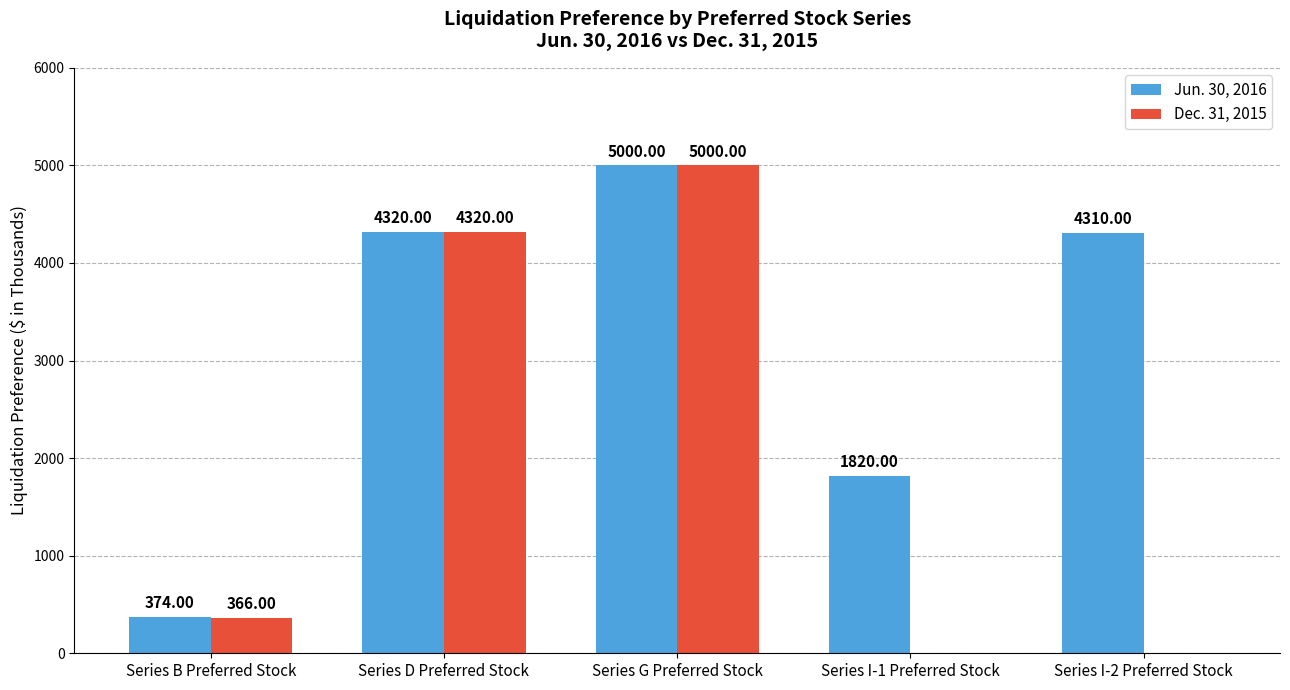

What is the average value of the Dec. 31, 2015 series?

1937